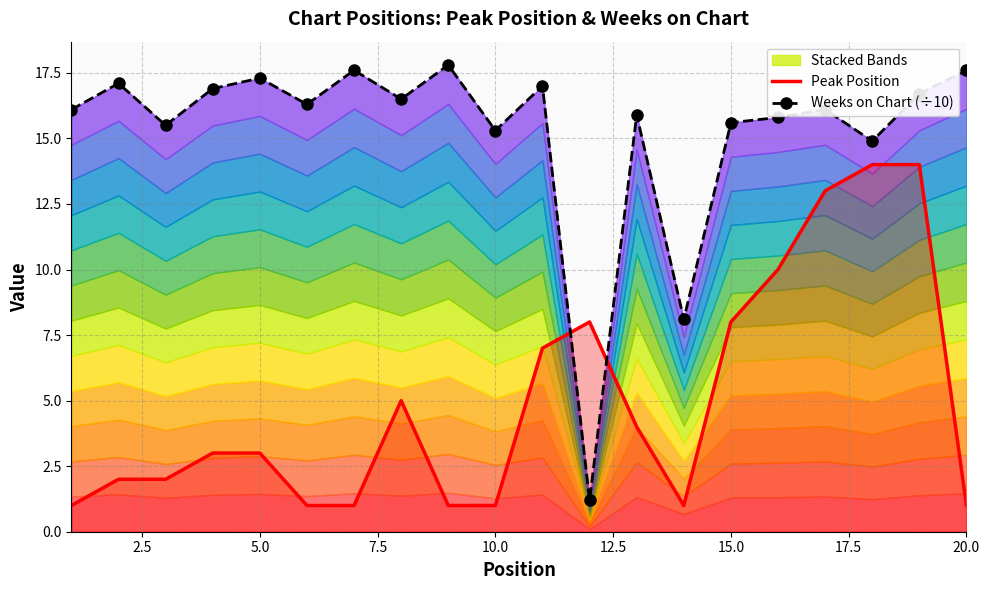

Which series has the largest total across all categories?

Weeks on Chart (÷10)